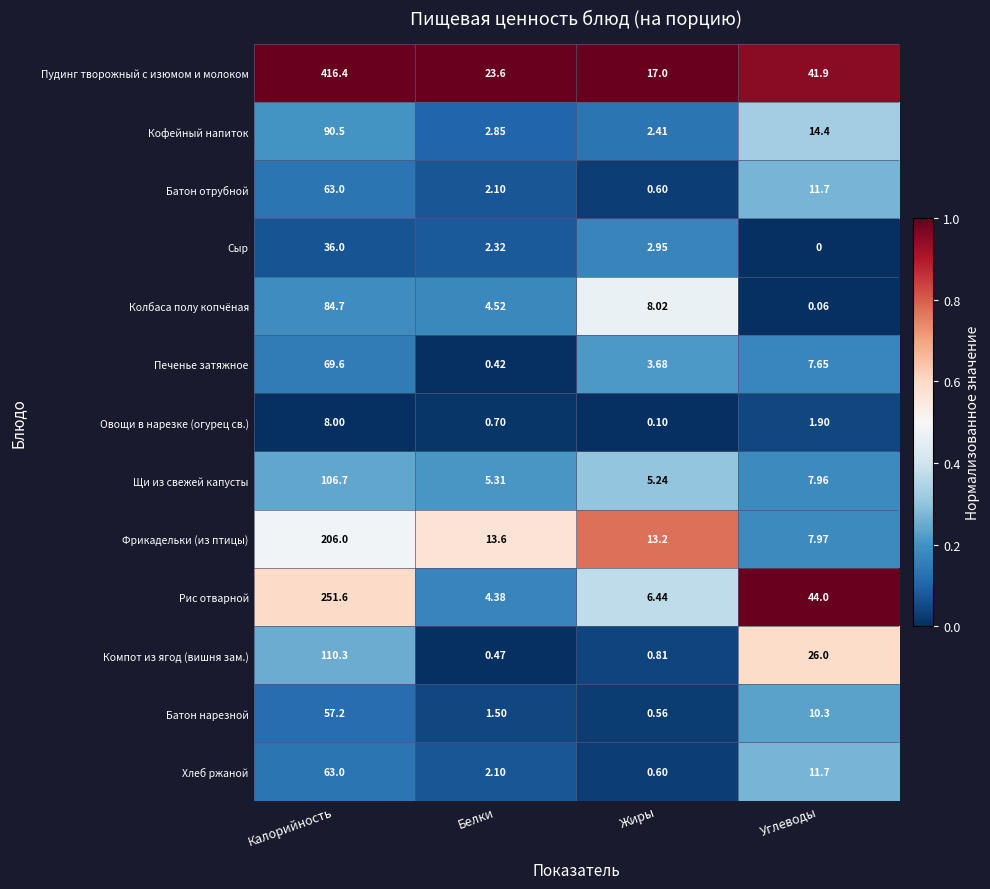

List the labels in order of Печенье затяжное value, largest first.

Калорийность, Углеводы, Жиры, Белки